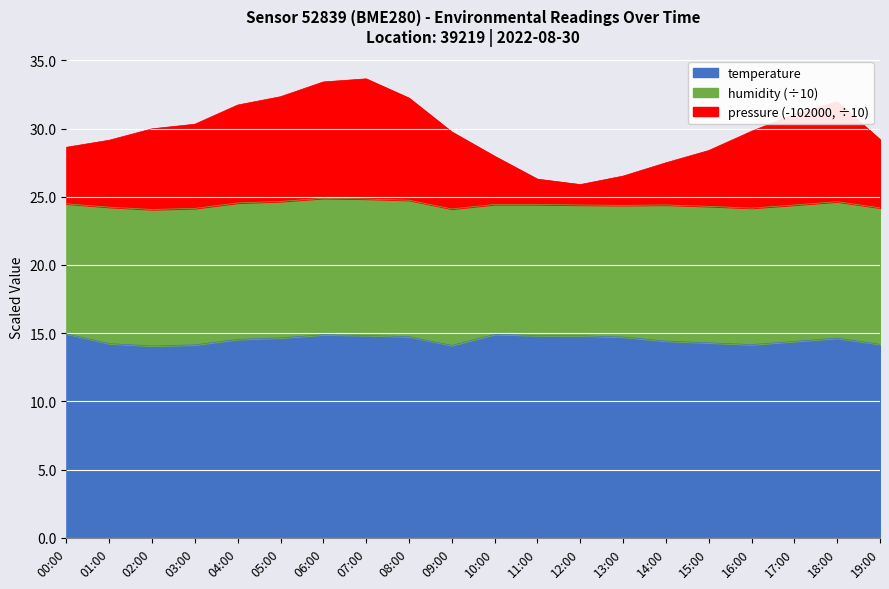

What is the total value across all series at 16:00?

29.8